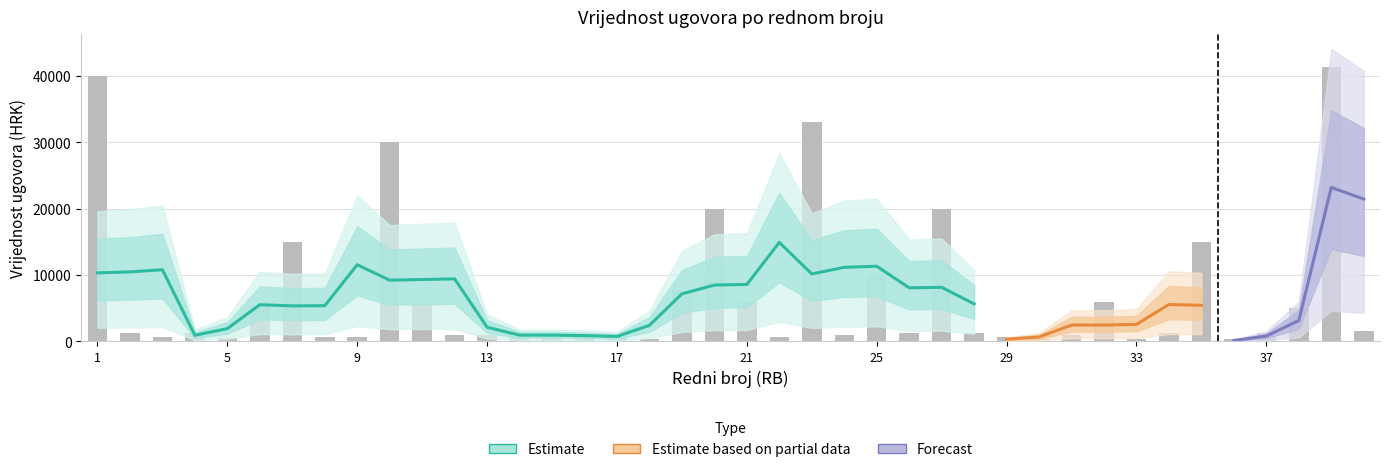

What is the average value?

7046.4